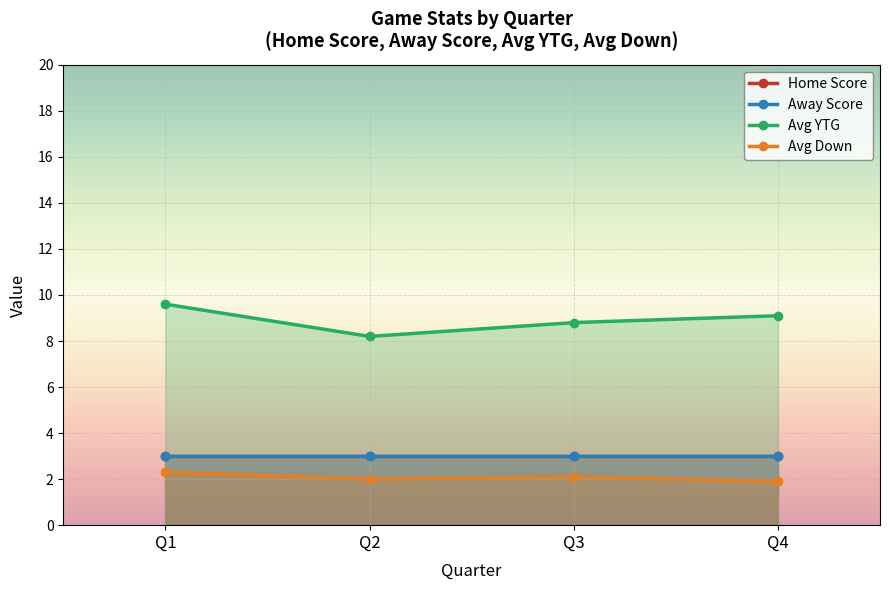

Which series ends up on top after the final intersection of Away Score and Down?

Away Score